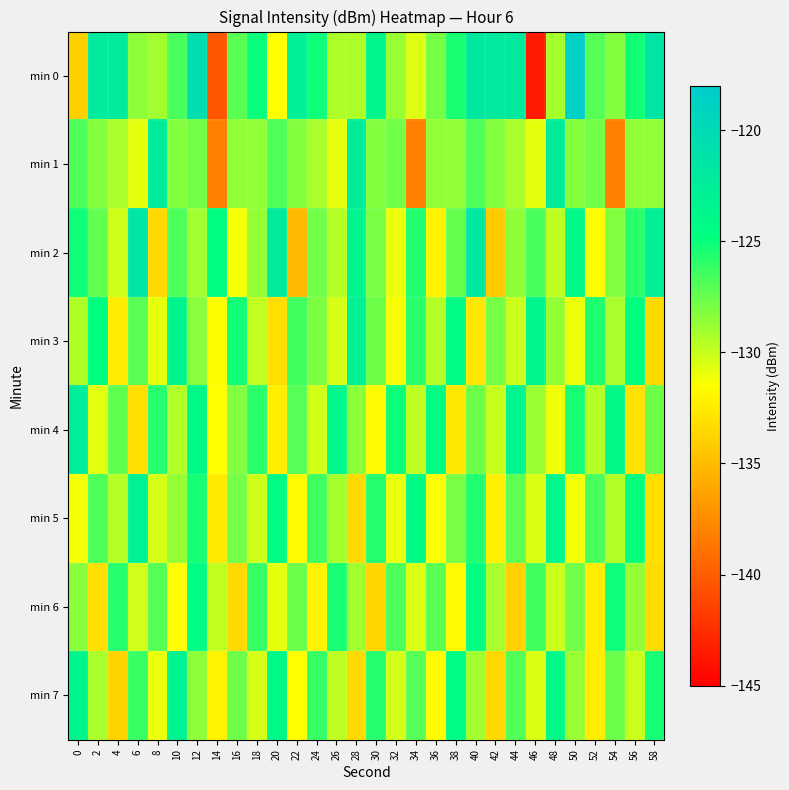

What is the minimum value shown in the chart?

-143.6